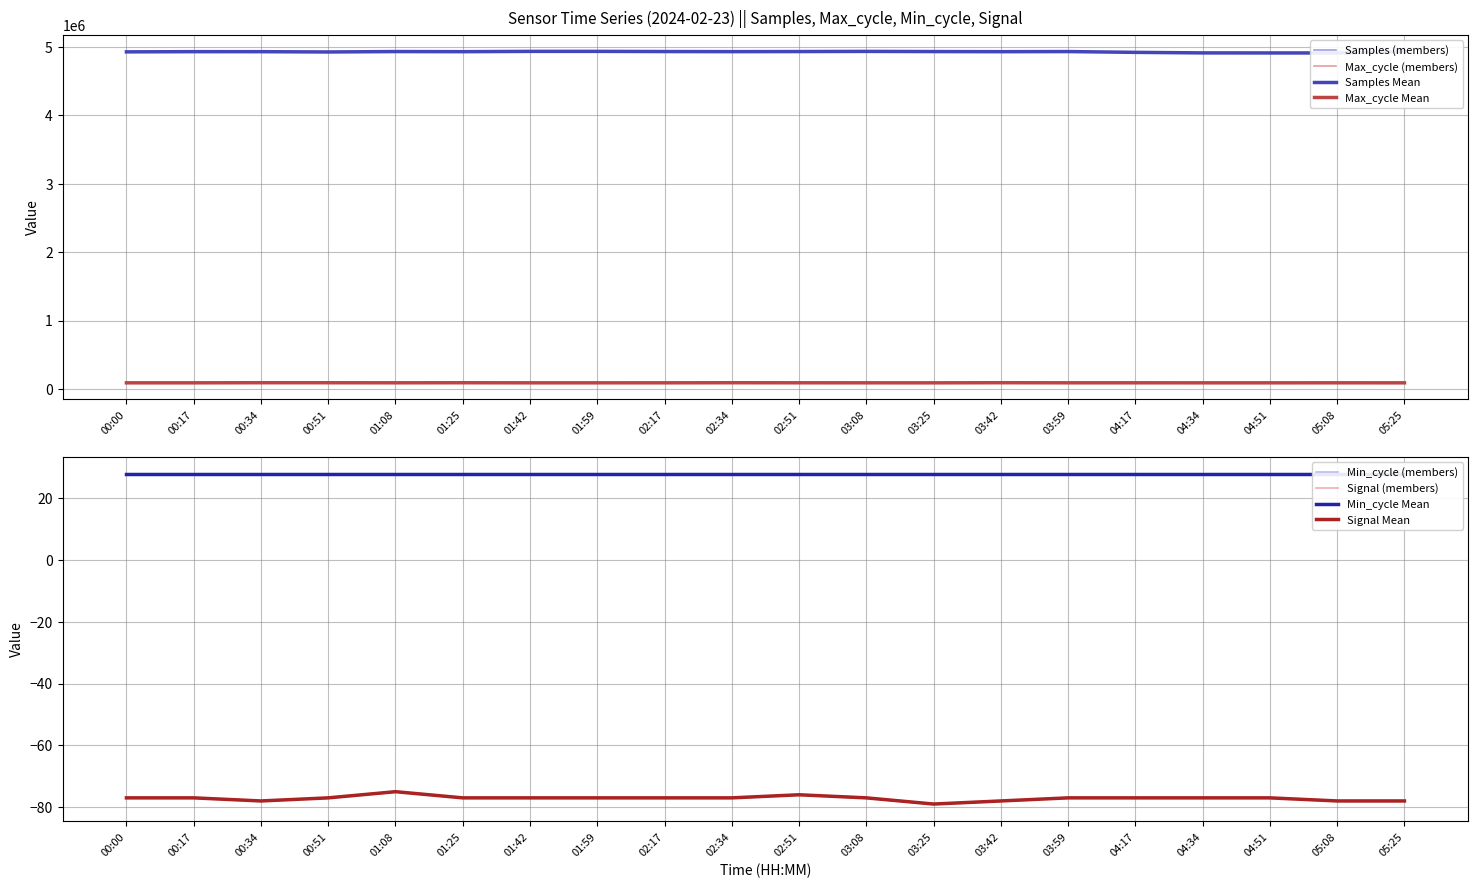

True or false: Samples has more than 2 interior local peaks.

True